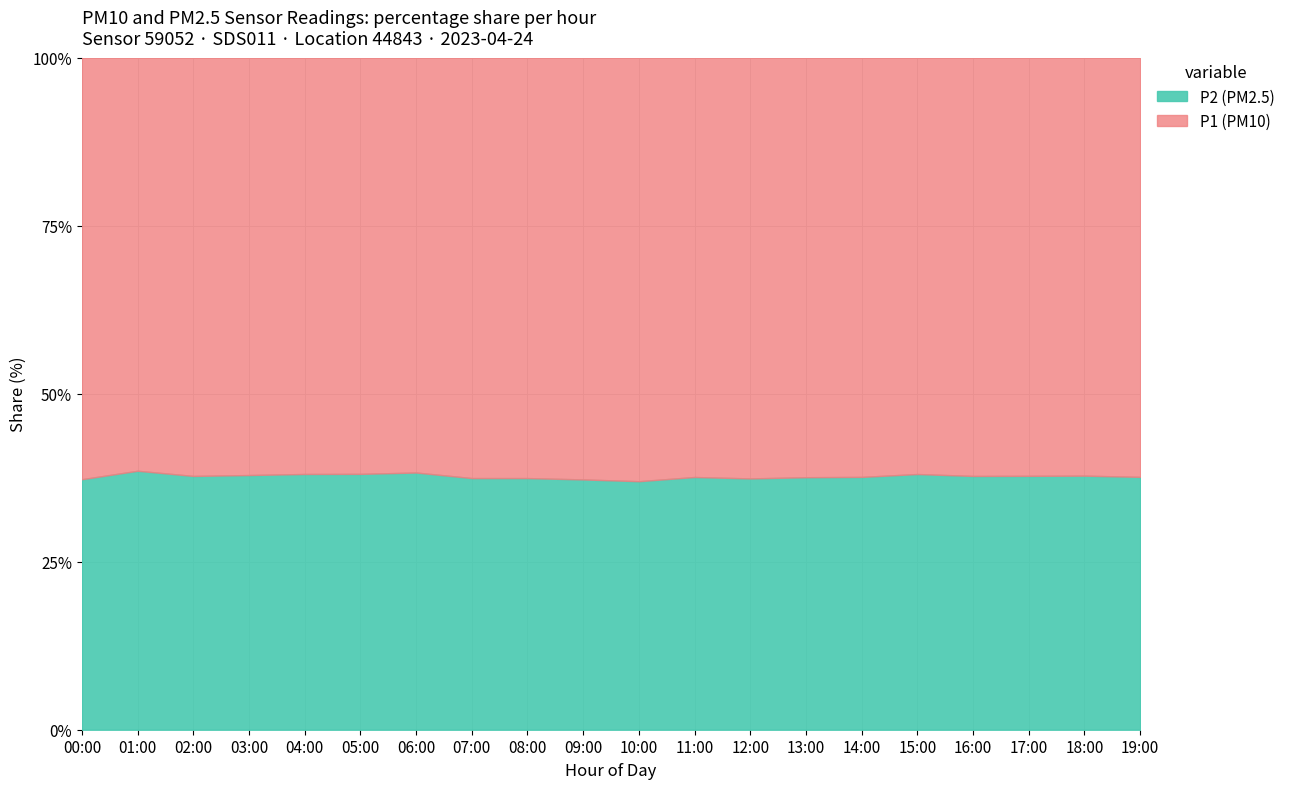

How many values in the P2 series are below 4?

4